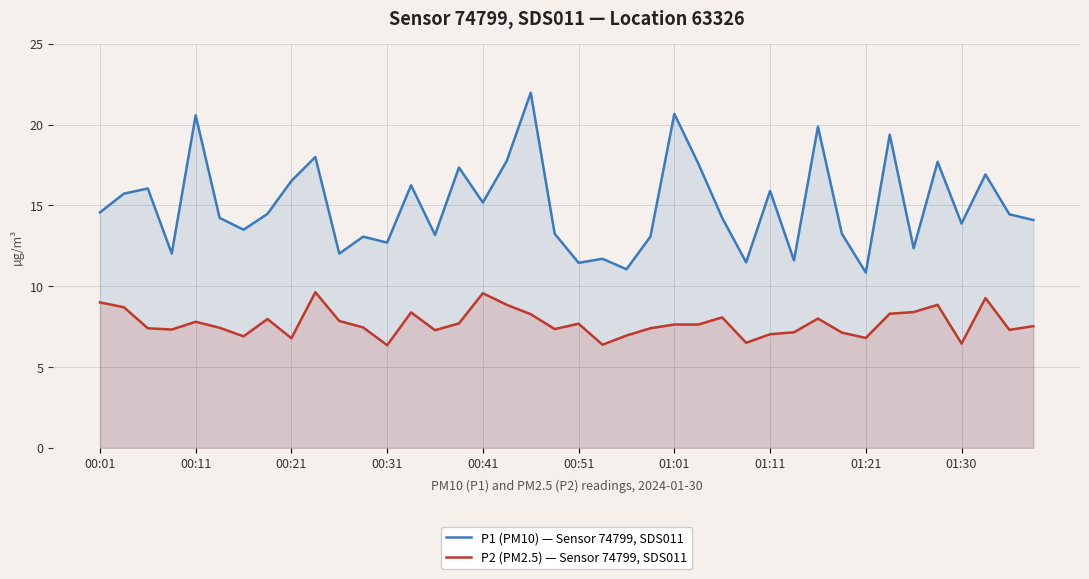

What is the value of the P1 (PM10) — Sensor 74799, SDS011 point at the 29th from the left?

15.9